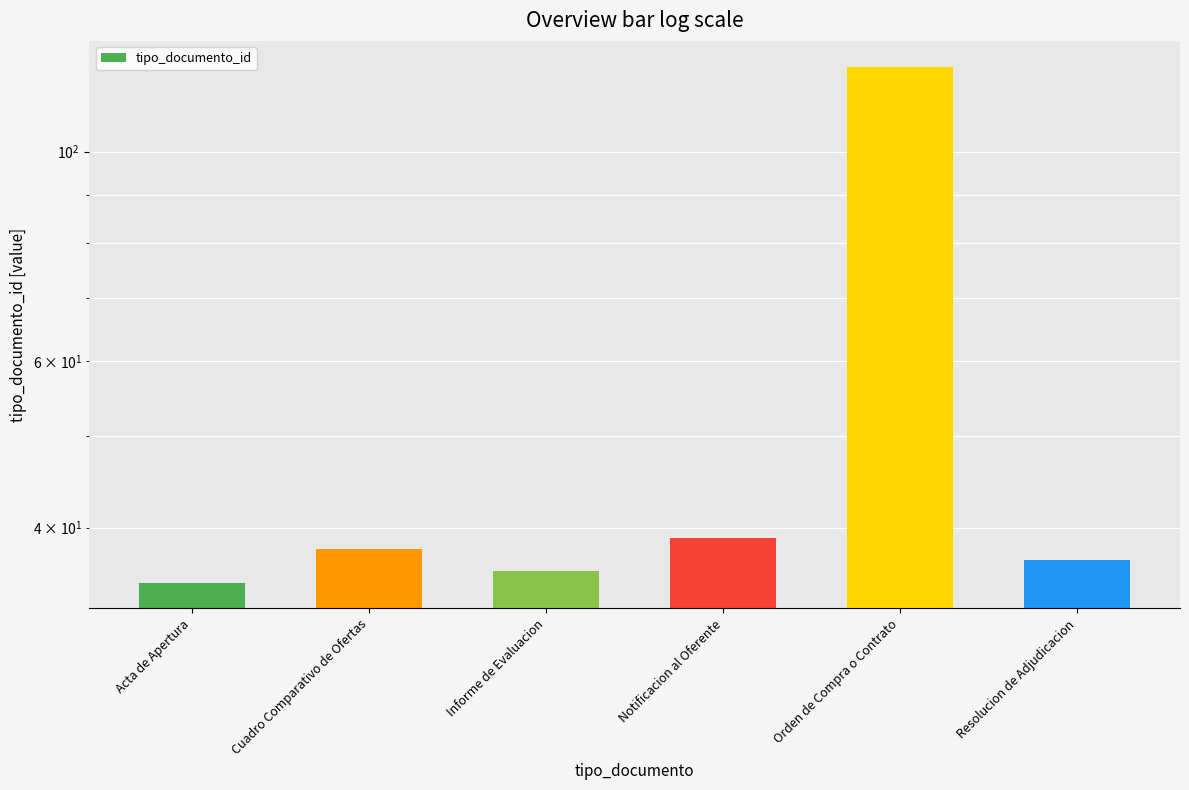

What is the difference between the maximum and minimum values?

88